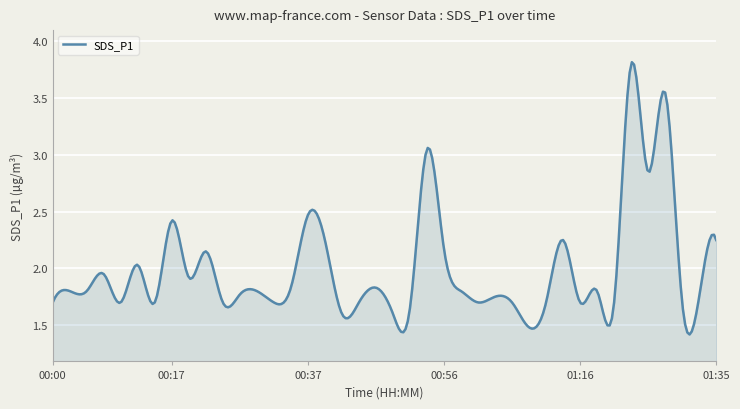

What is the maximum value shown in the chart?

3.8